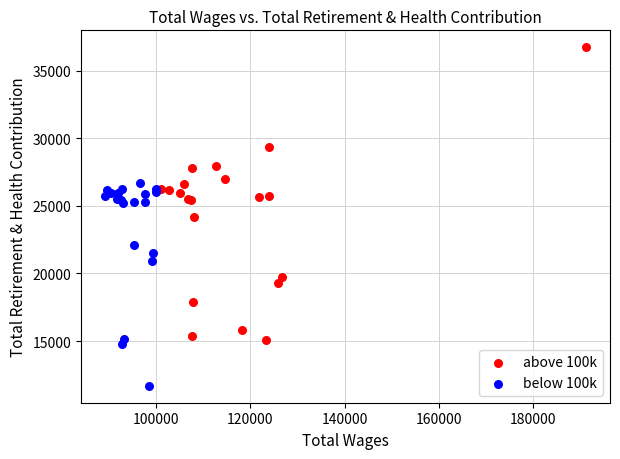

Which series reaches the minimum Y coordinate?

below 100k